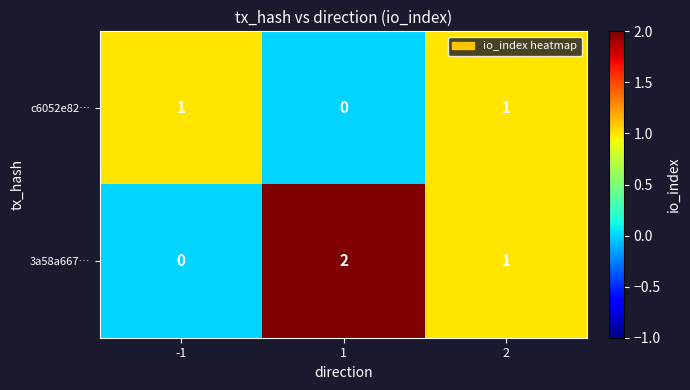

Count the c6052e82… values in the range 0 to 1.

3